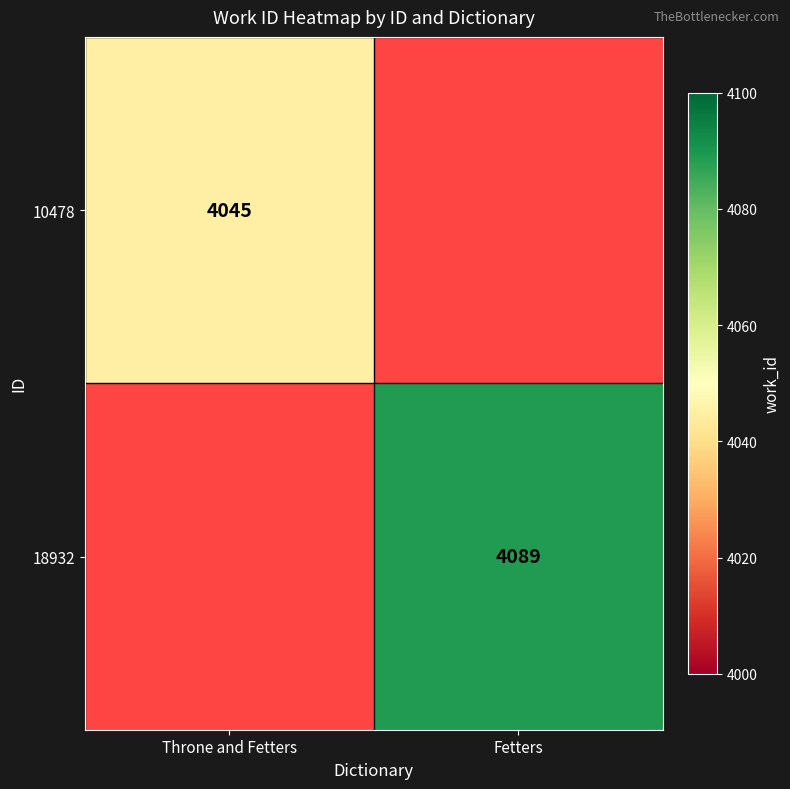

True or false: 18932 has a value of 4089 at Fetters.

True